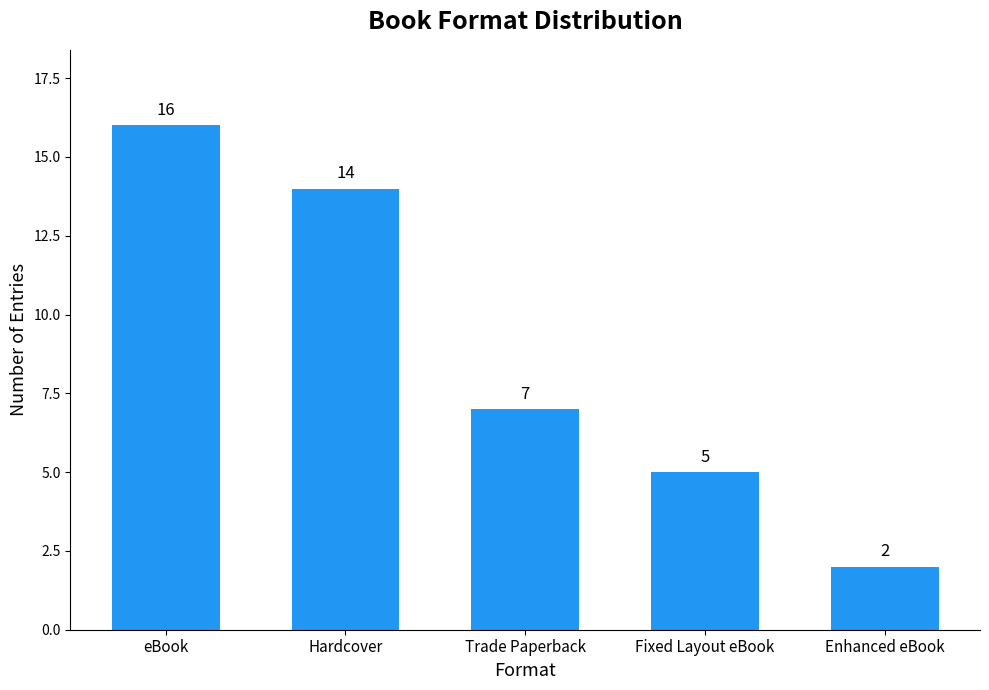

Count the values in the range 5 to 14.

3